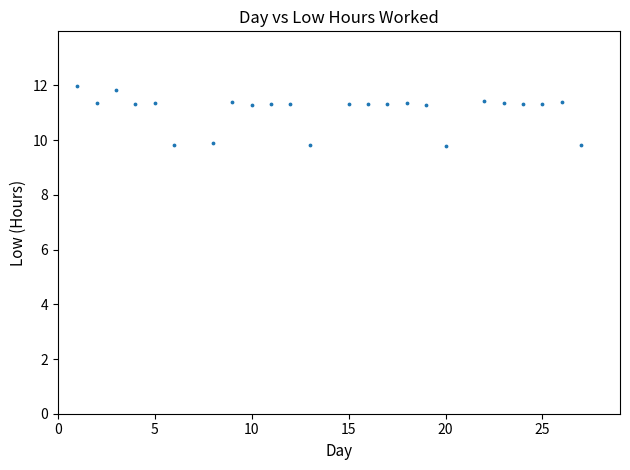

What is the range of X values (max minus min)?

26.0